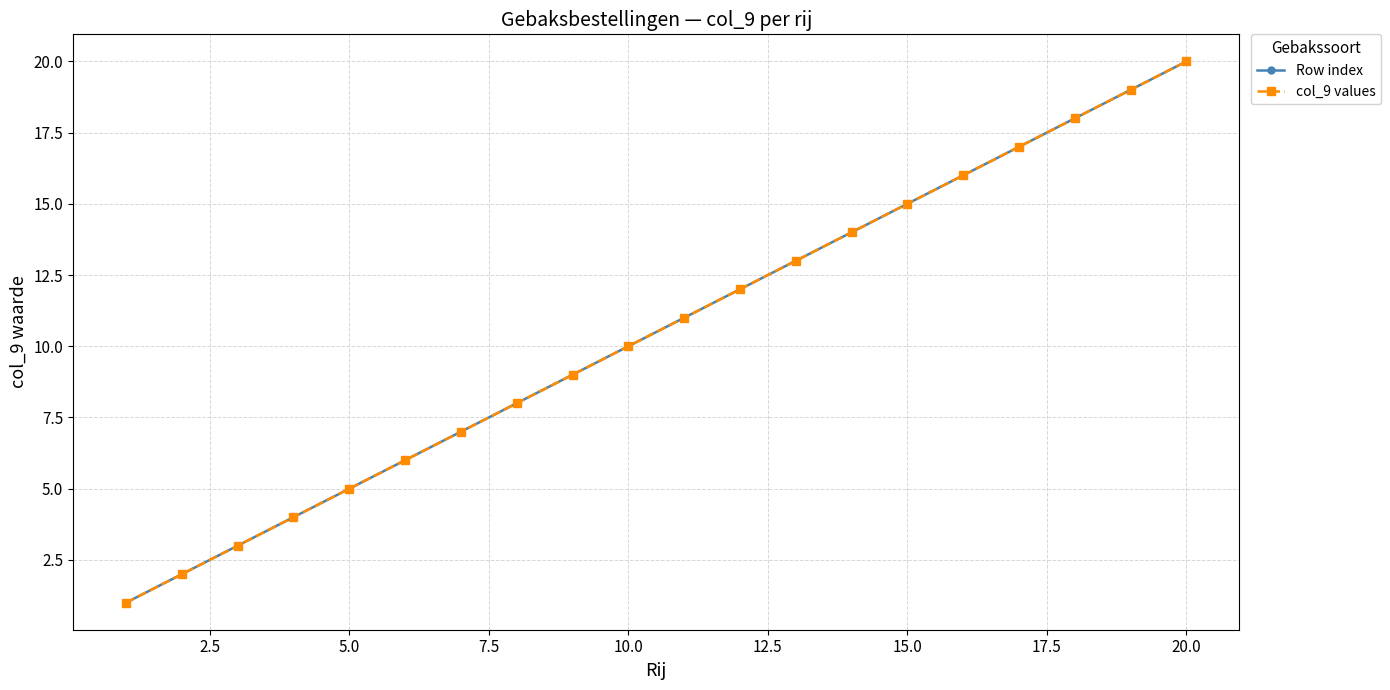

Does the chart have visible grid lines?

Yes